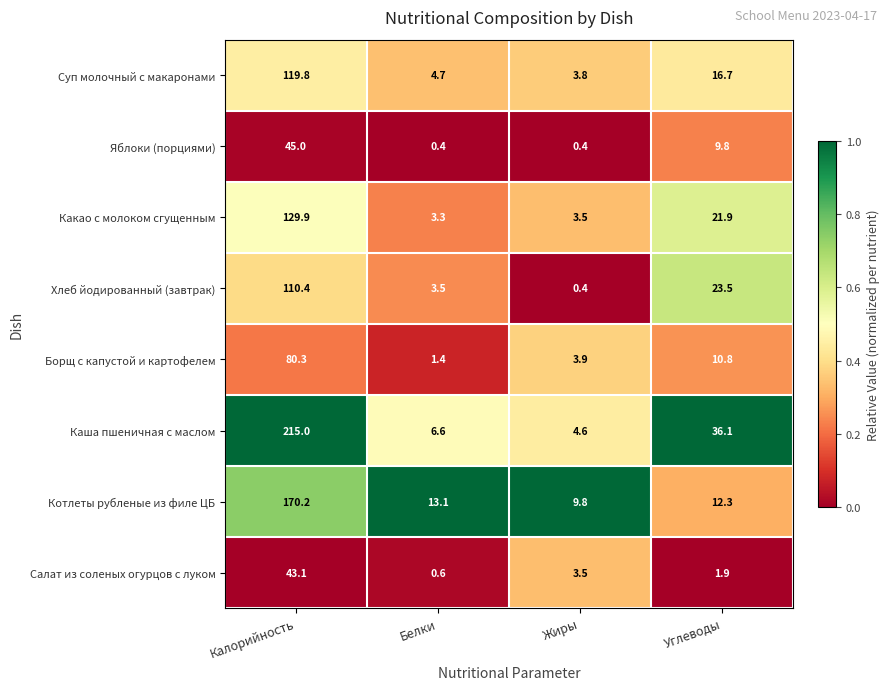

List the series in order of their peak value, highest first.

Каша пшеничная с маслом, Котлеты рубленые из филе ЦБ, Какао с молоком сгущенным, Суп молочный с макаронами, Хлеб йодированный (завтрак), Борщ с капустой и картофелем, Яблоки (порциями), Салат из соленых огурцов с луком